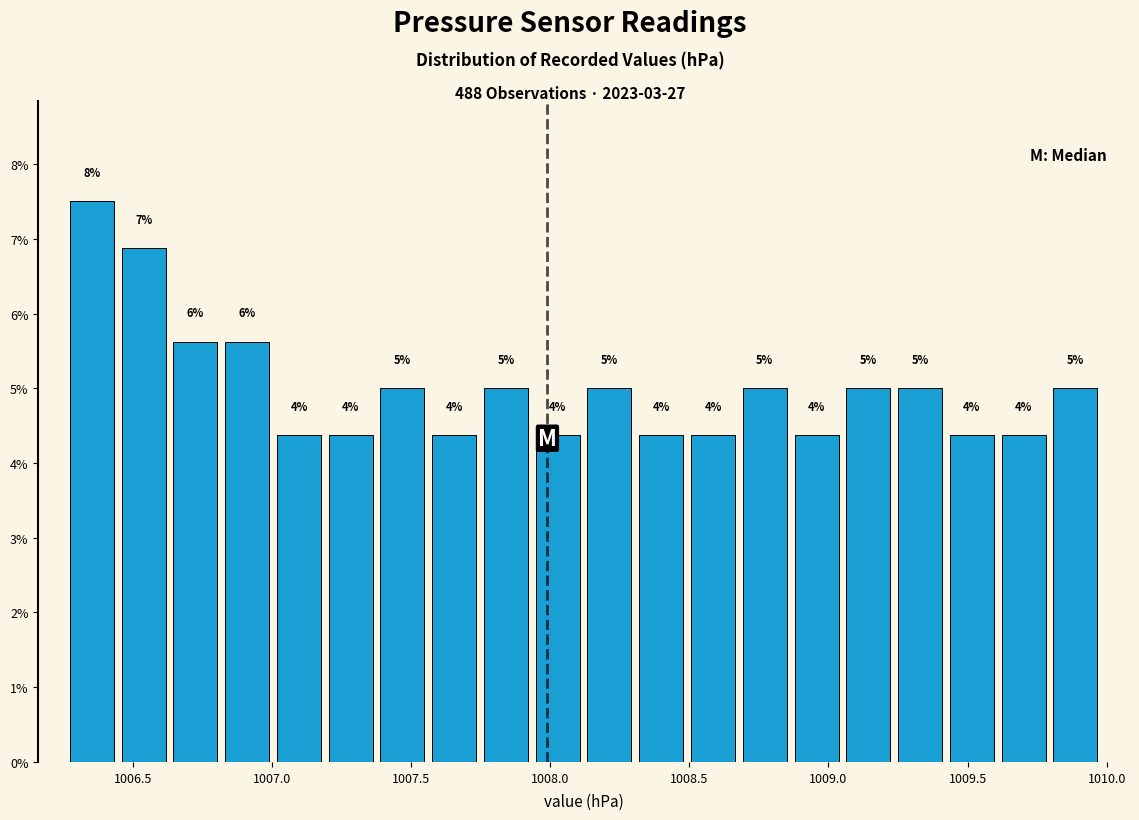

Read against the x-axis, roughly where is the centre of the tallest bar?

1006.35